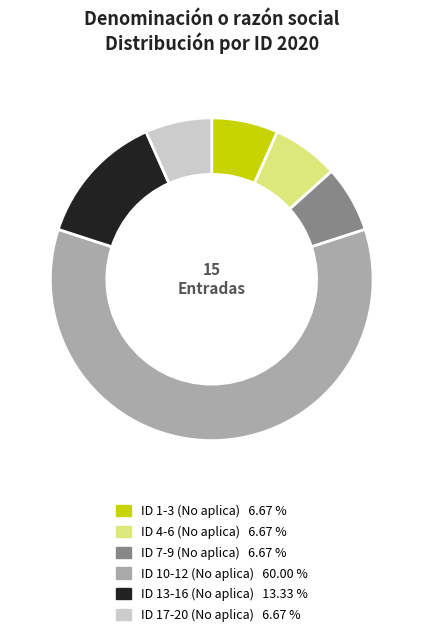

Is there a majority slice in this chart?

Yes